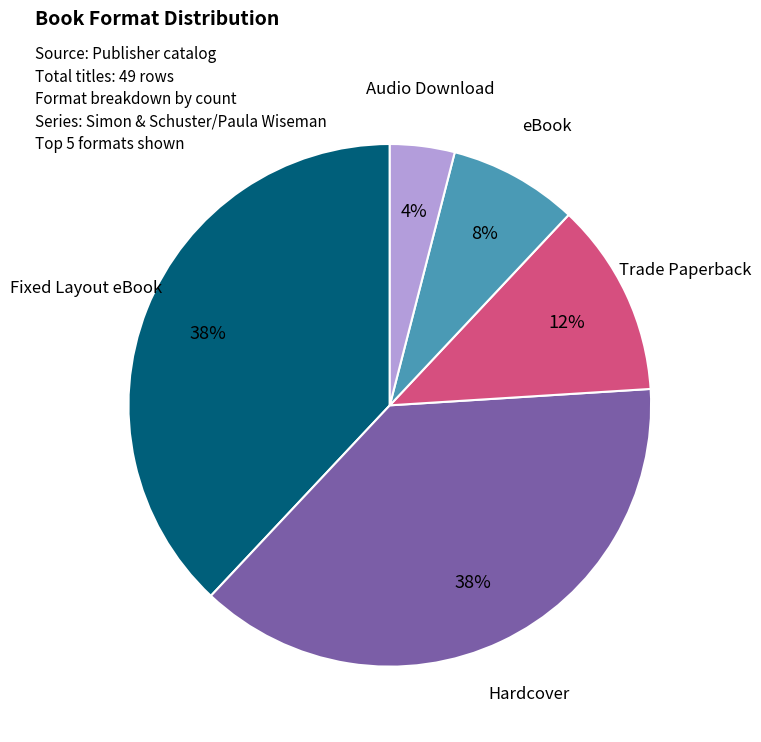

Combined, do Hardcover and Fixed Layout eBook account for over 50%?

Yes